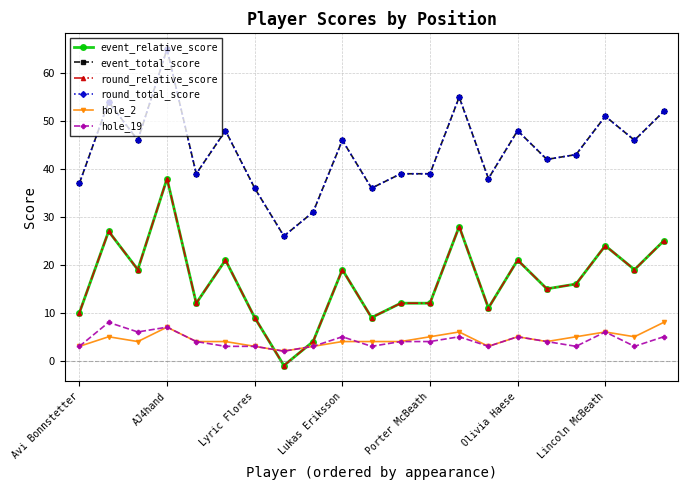

Does the chart have visible grid lines?

Yes